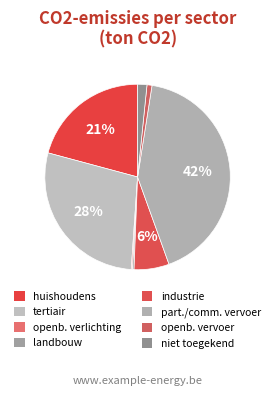

How many slices are in this pie chart?

8